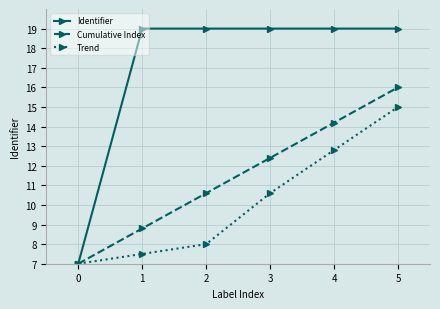

Which series changed the most between 3 and 5?

Trend